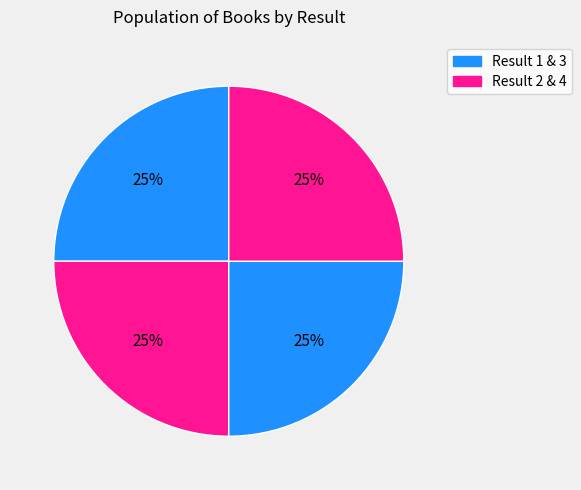

Which slice is the largest?

4